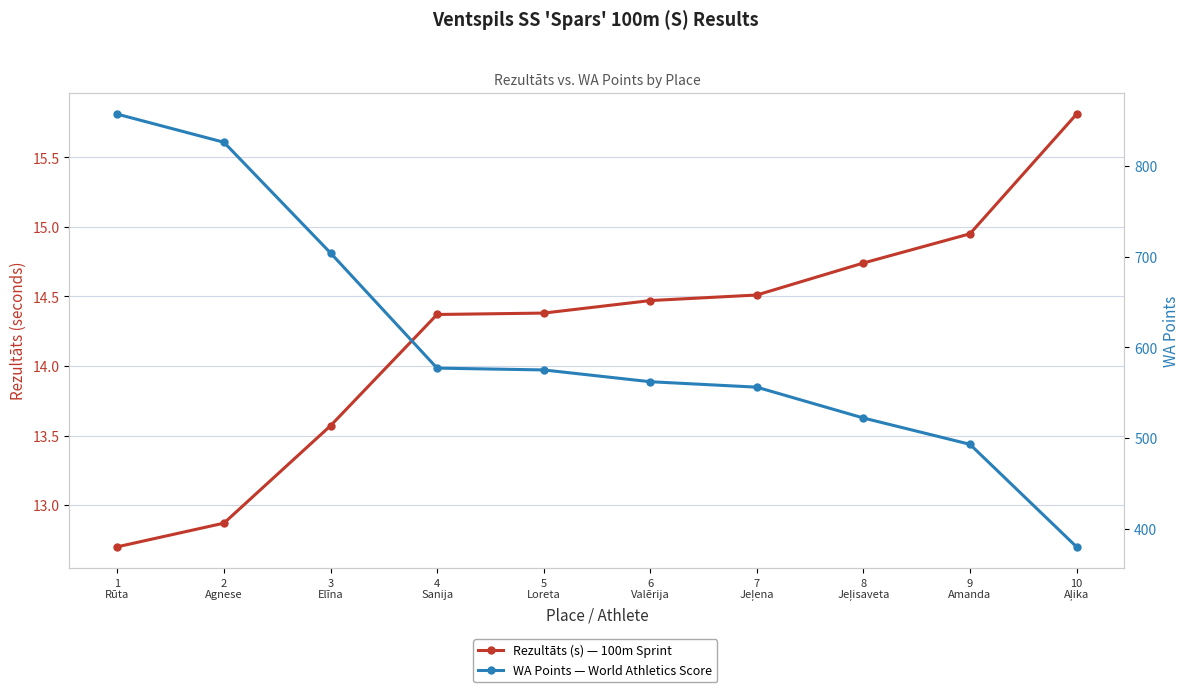

True or false: WA Points has a value of 261.1 at 10
Aļika.

False